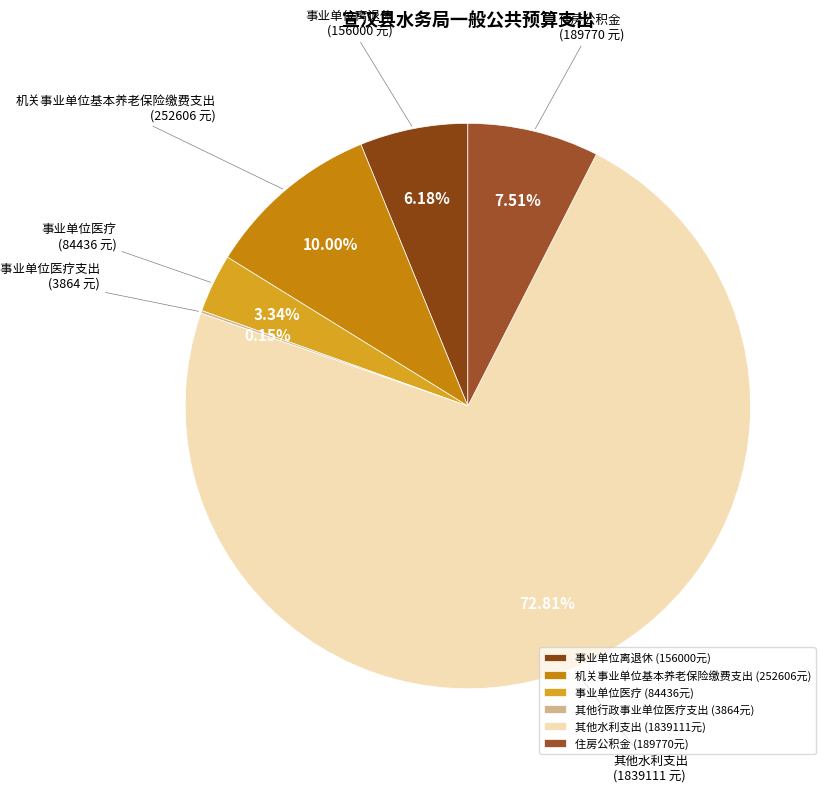

Which has a higher value, 机关事业单位基本养老保险缴费支出 or 其他水利支出?

其他水利支出